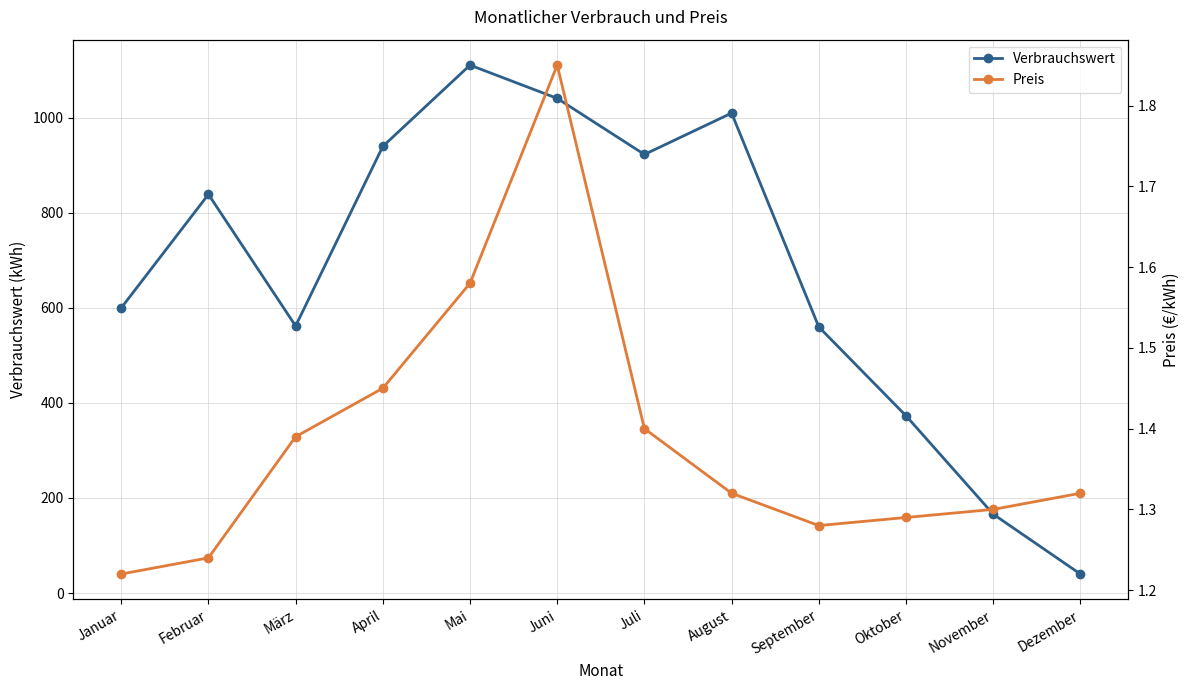

What is the average value of the Preis series?

1.4